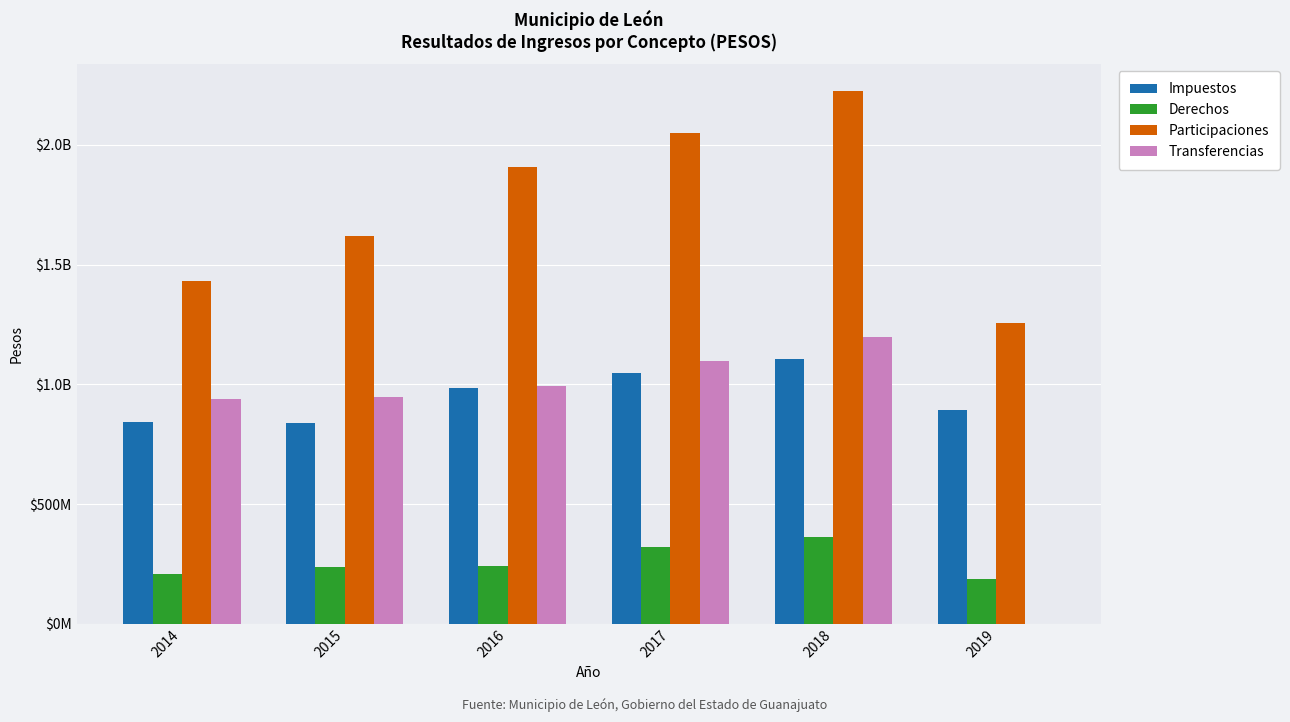

At which category is the sum across all series the highest?

2018